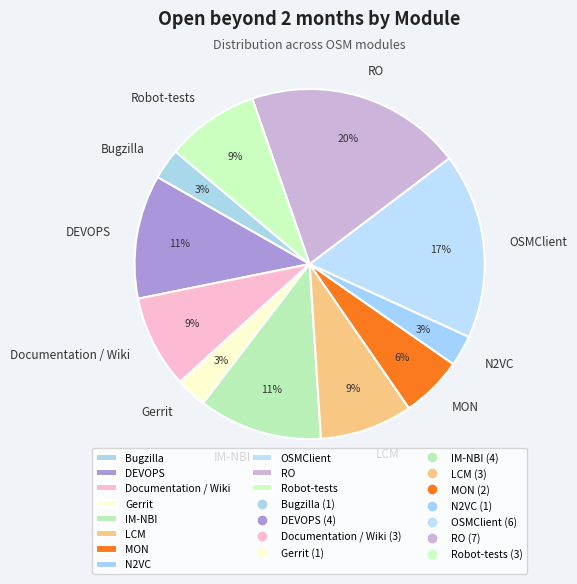

What percentage is the MON slice, to the nearest percent?

6%